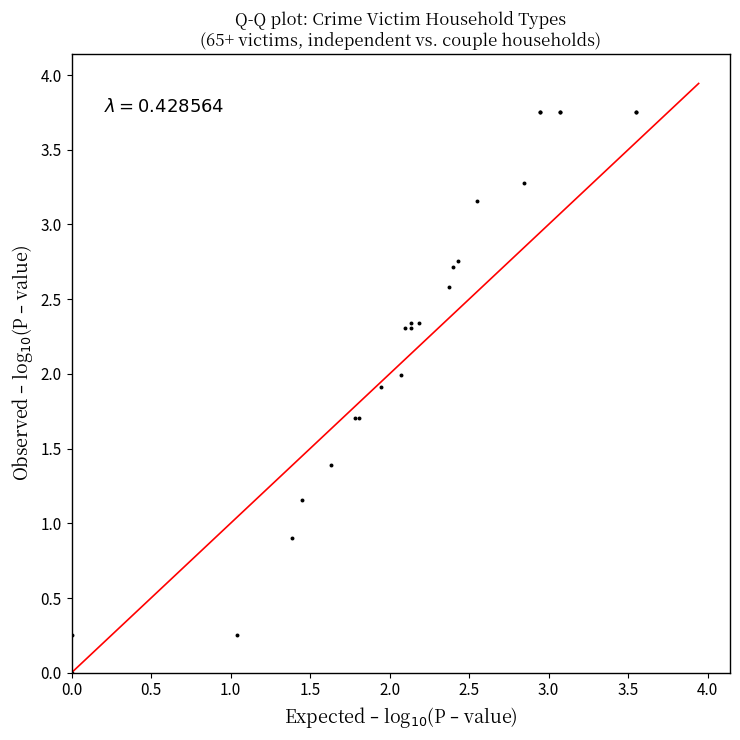

What Y value in the scatter plot is closest to 1?

0.9